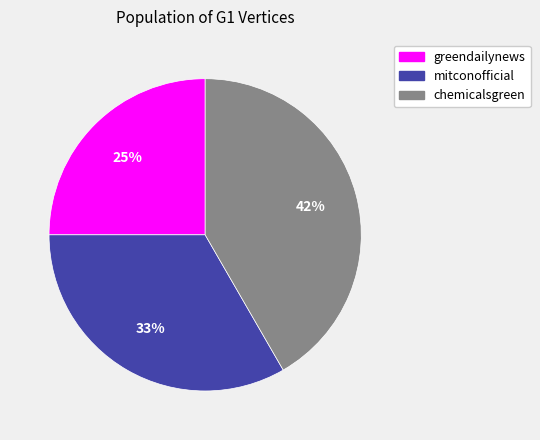

Approximately how many times larger is the value at greendailynews compared to chemicalsgreen?

0.6